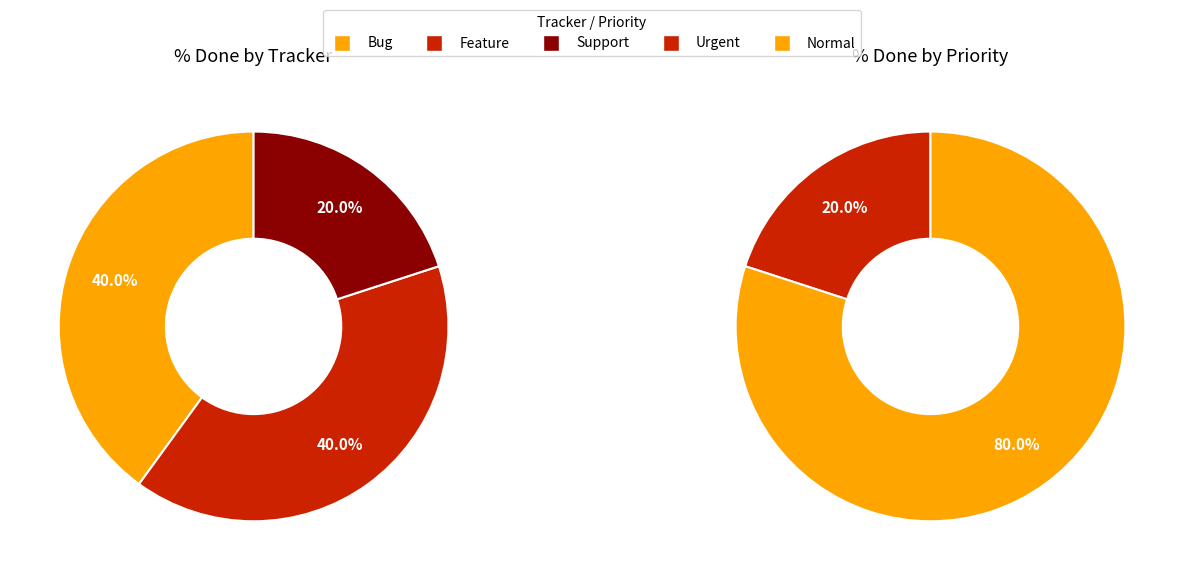

Is there a majority slice in this chart?

No